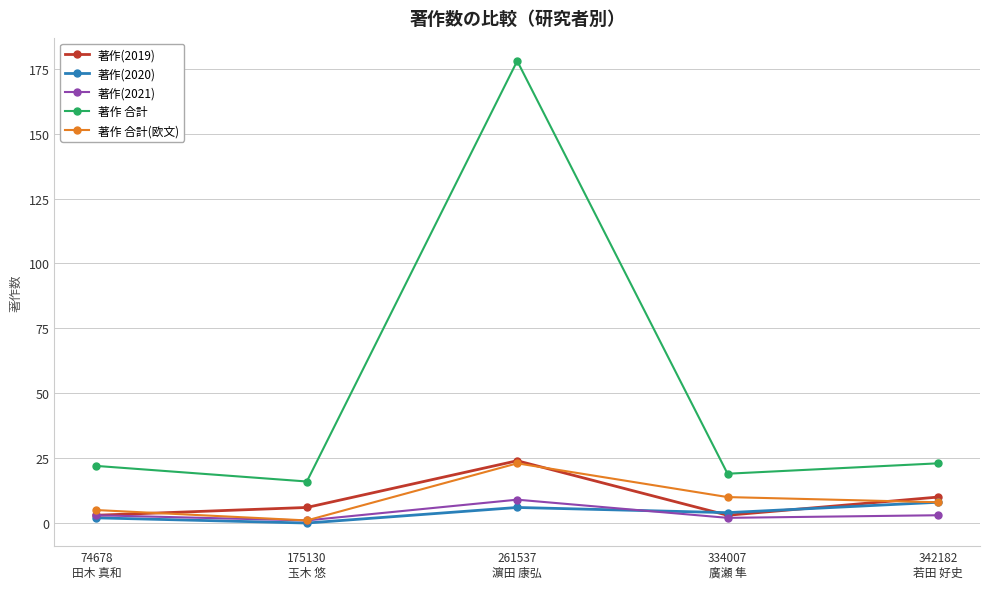

What is the value of the 著作(2019) point at the 4th from the left?

3